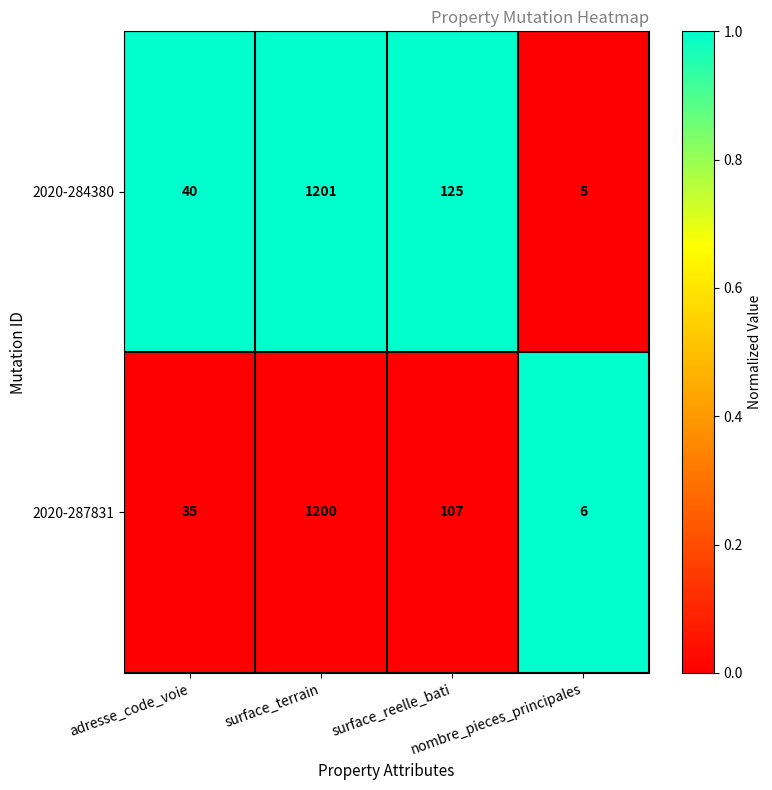

Between surface_terrain and nombre_pieces_principales, which series saw the biggest shift?

2020-284380